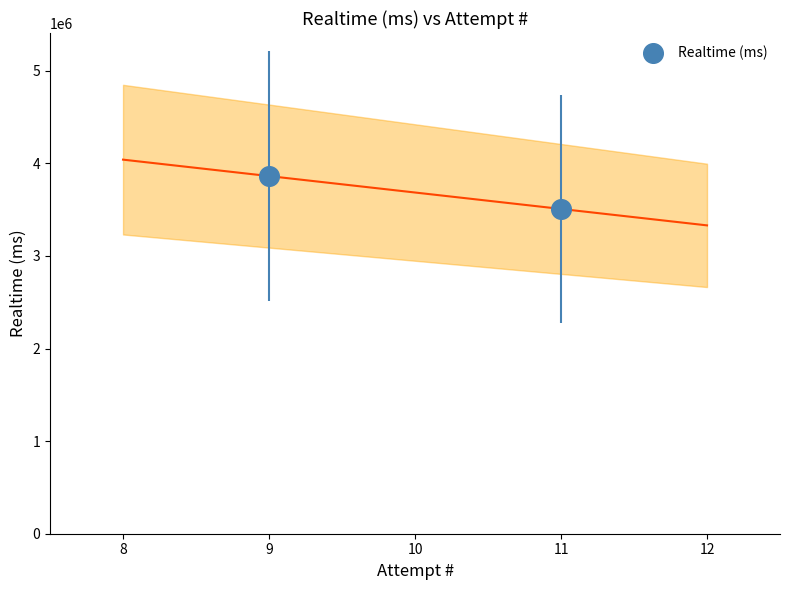

What is the average X value?

10